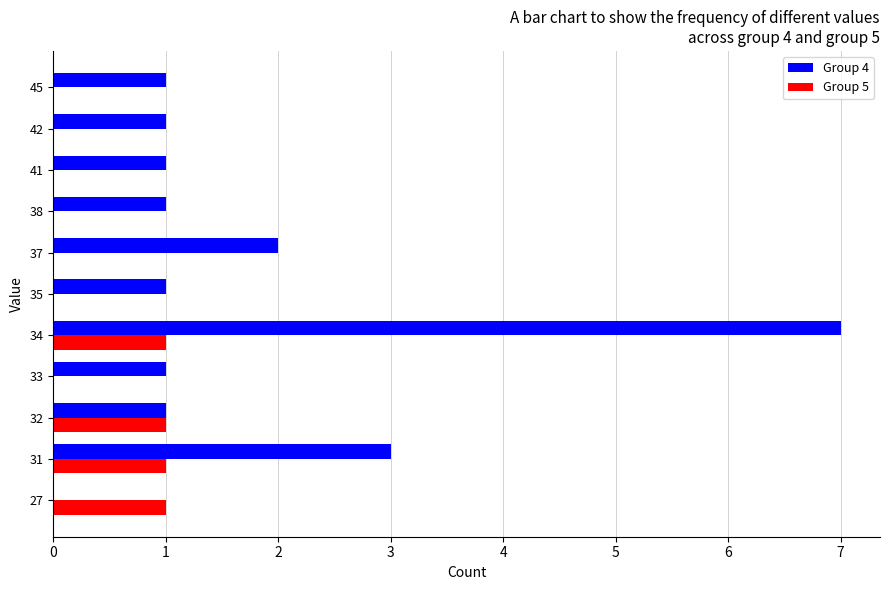

Which series changed the most between 31 and 34?

Group 4